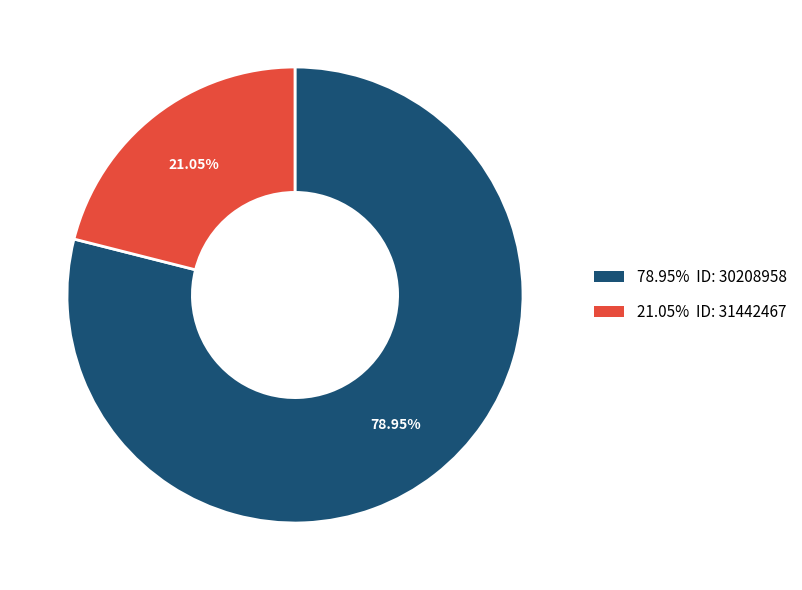

Does any single category account for the majority?

Yes